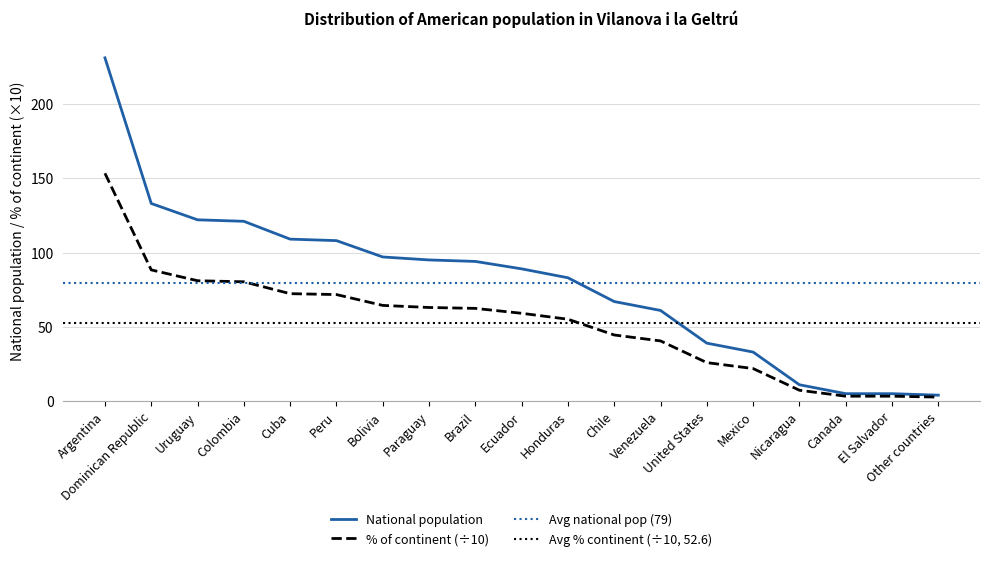

What is the difference between the highest and lowest values at Colombia?

40.7